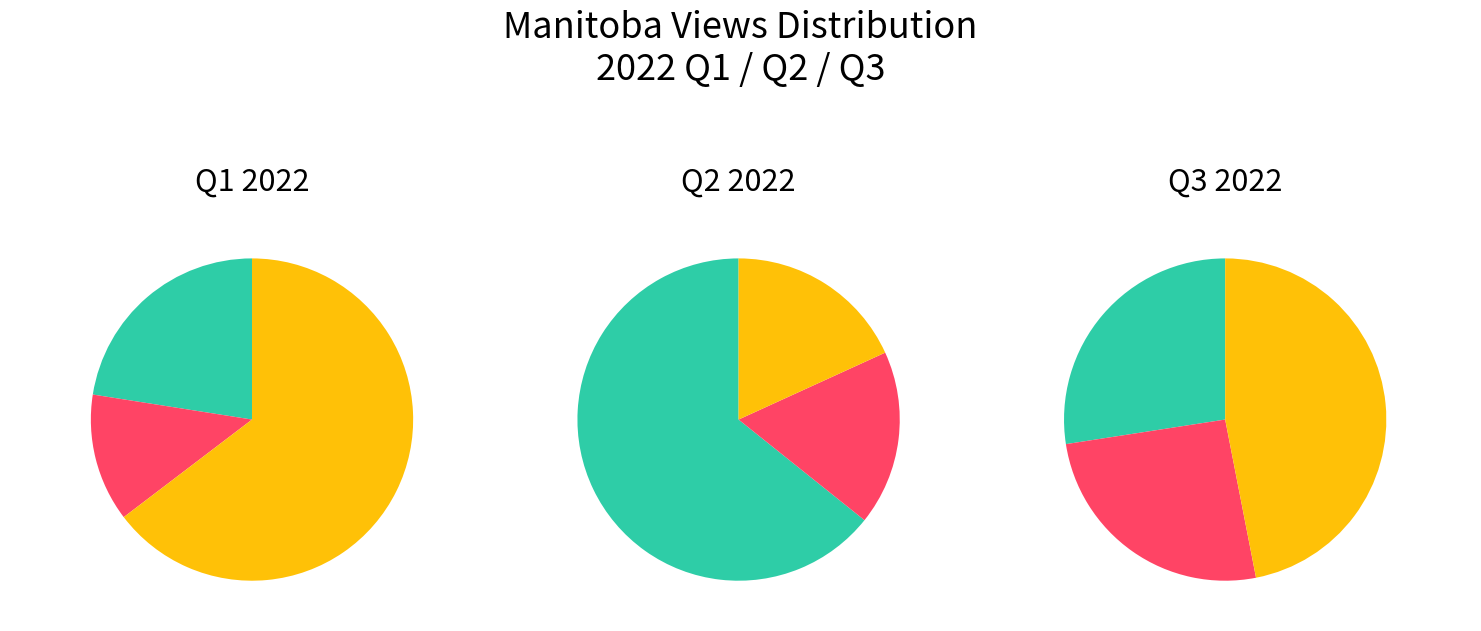

Count the number of slices in the pie.

3